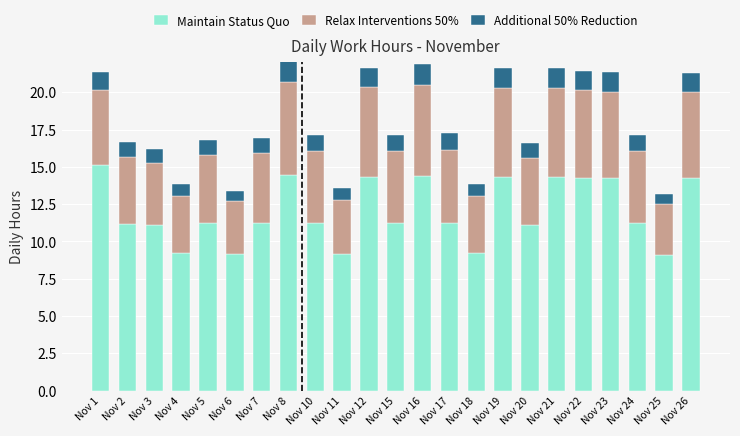

What is the maximum value for Maintain Status Quo?

15.1